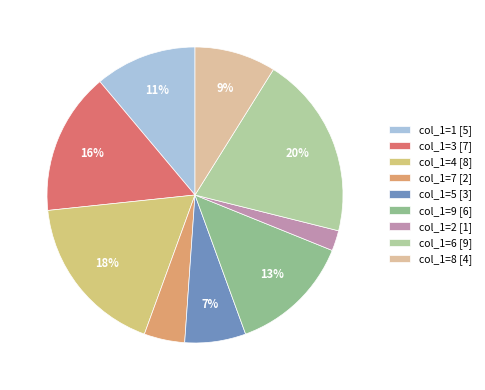

How many slices are in this pie chart?

9